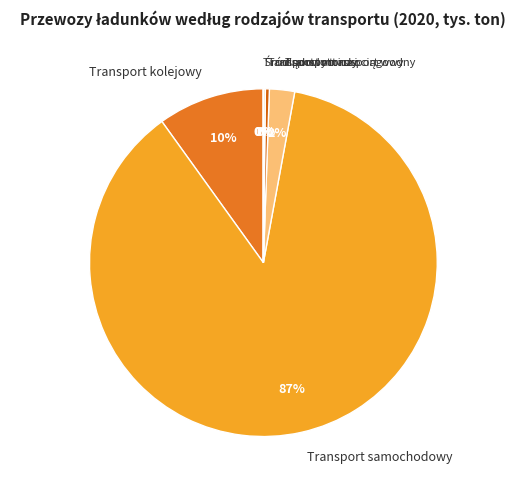

To the nearest percent, what is the average slice percentage?

17%